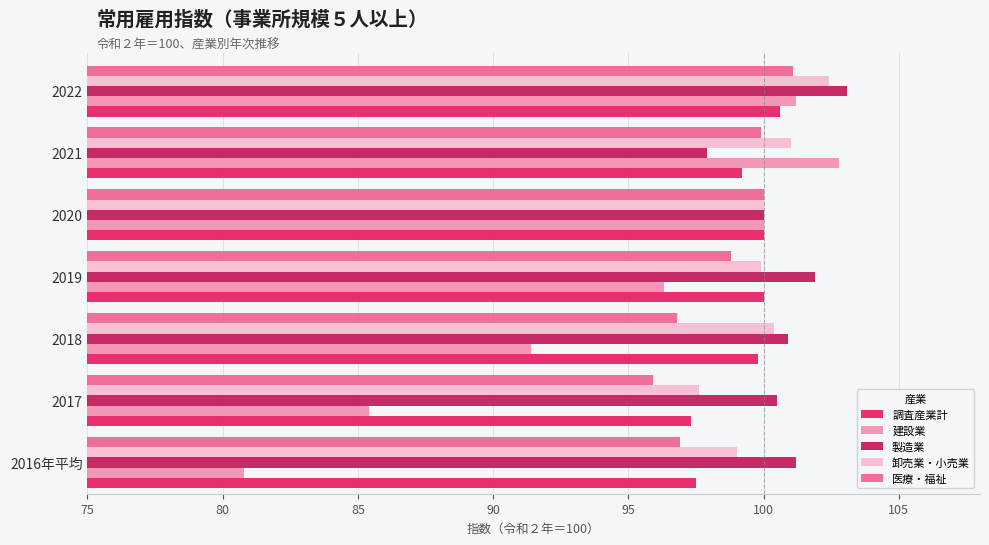

What is the sum of all 製造業 values?

705.5